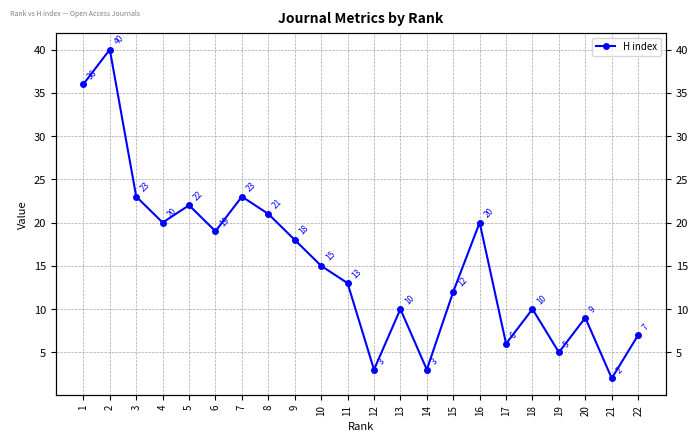

List the labels in order of value, smallest first.

21, 12, 14, 19, 17, 22, 20, 13, 18, 15, 11, 10, 9, 6, 4, 16, 8, 5, 3, 7, 1, 2